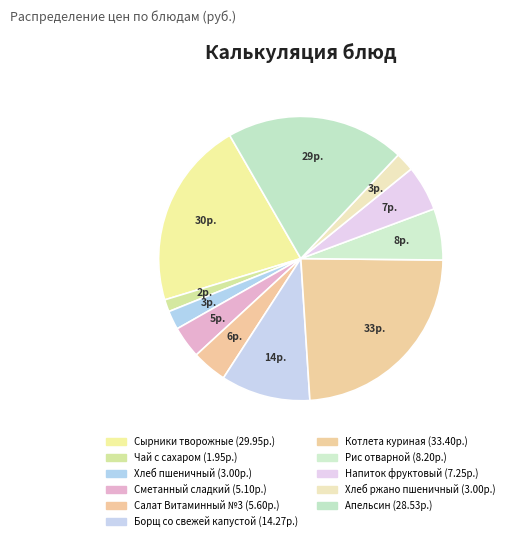

How many segments does this pie chart have?

11